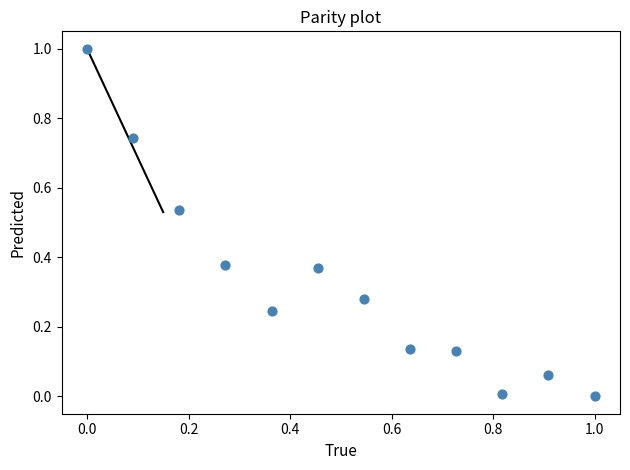

What is the range of Y values (max minus min)?

1.0